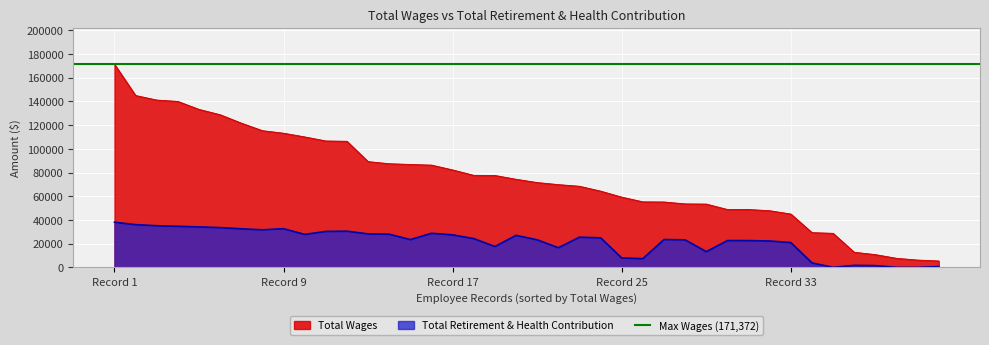

What is the difference between the second highest and minimum values in the Total Wages series?

139543